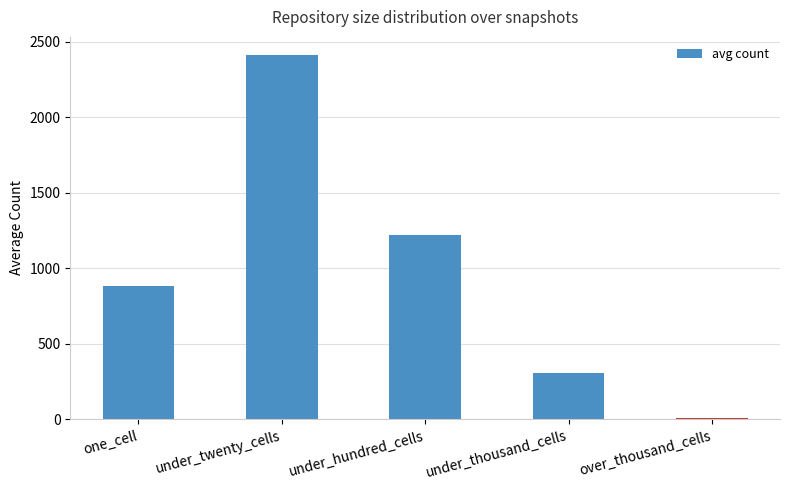

Are the bars grouped side by side (vs. stacked)?

No